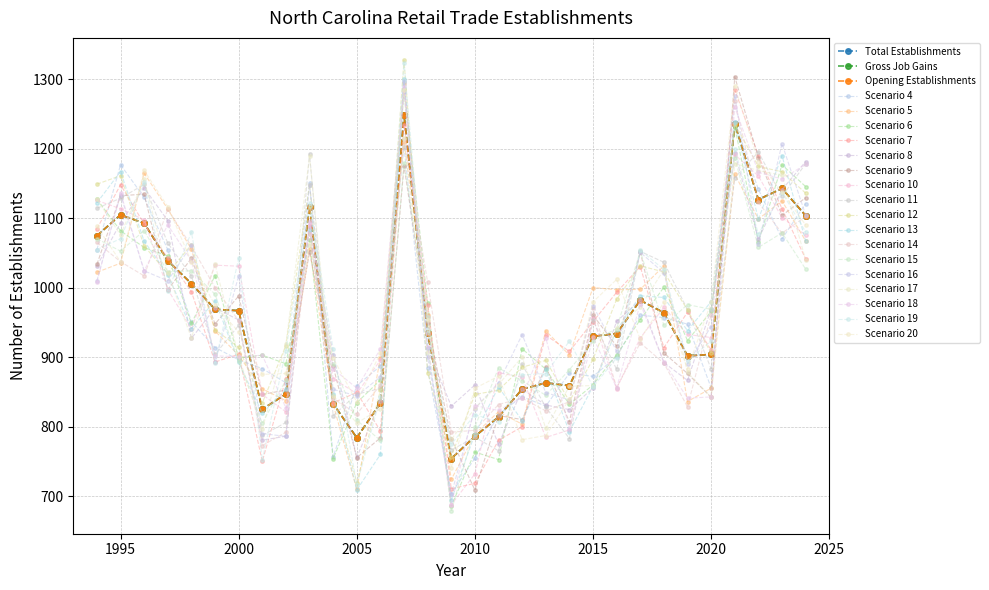

Does the chart have visible grid lines?

Yes